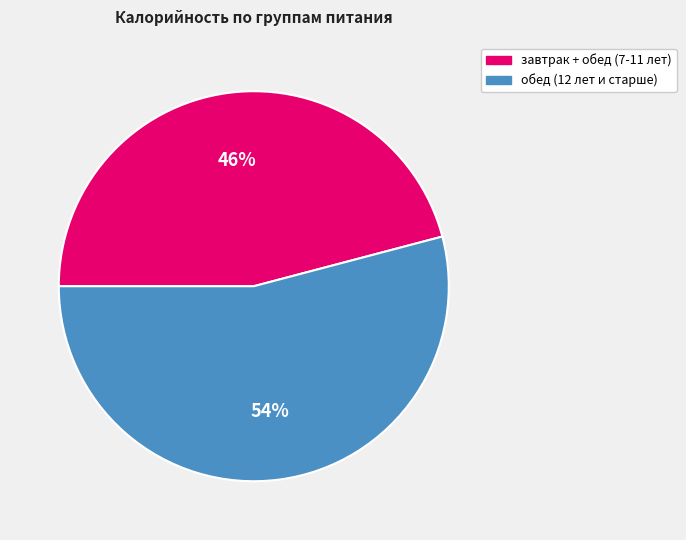

To the nearest percent, what is the difference between the largest and smallest slice percentages?

8%